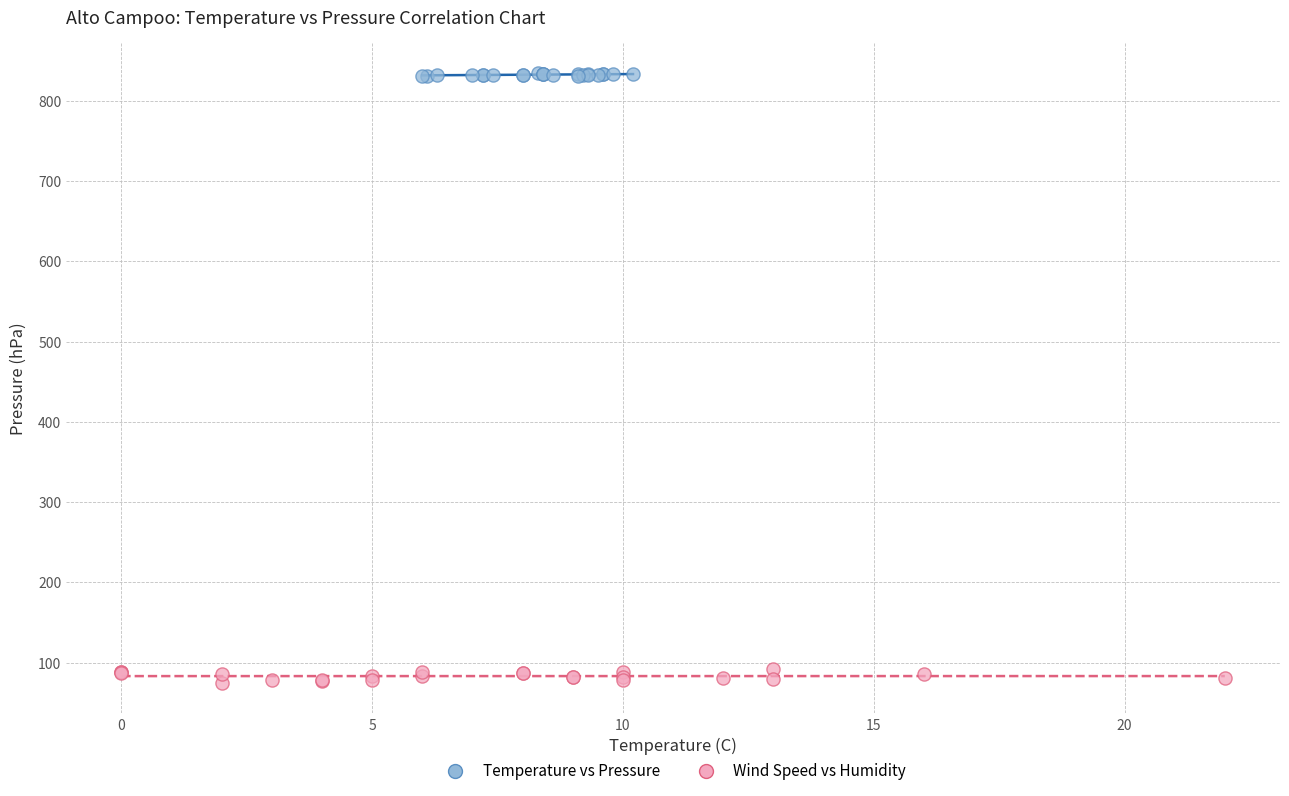

Which series has the widest spread of Y values?

Wind Speed vs Humidity